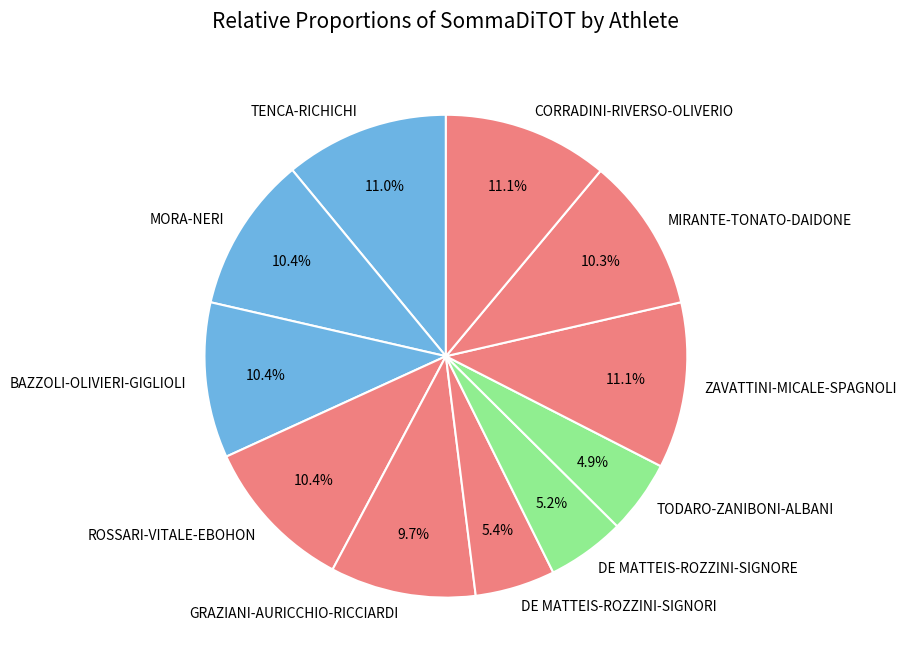

Between GRAZIANI-AURICCHIO-RICCIARDI and CORRADINI-RIVERSO-OLIVERIO, which is larger?

CORRADINI-RIVERSO-OLIVERIO